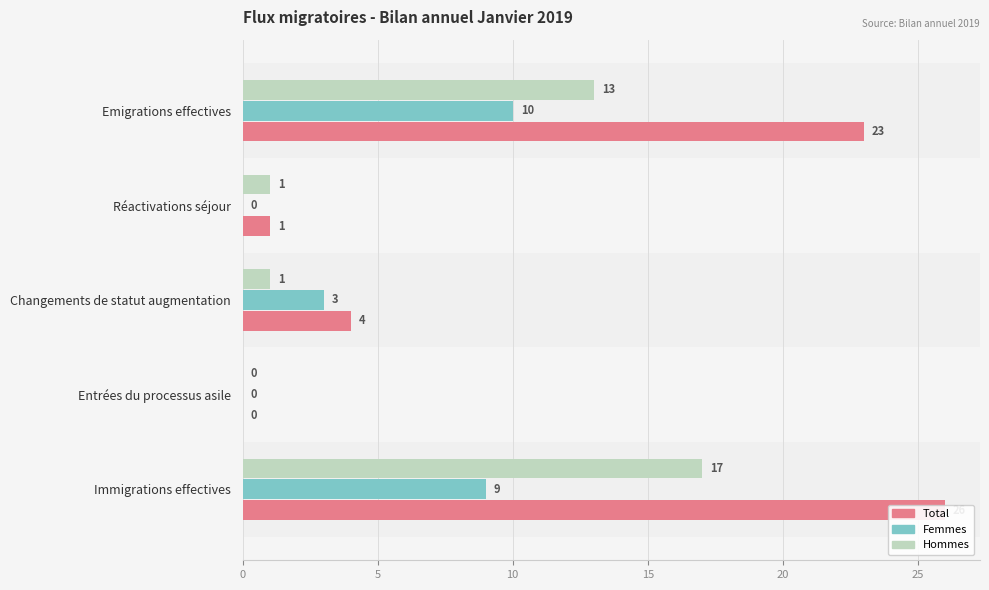

What is the average value of the Total series?

11